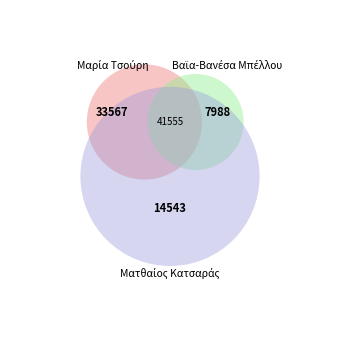

To the nearest percent, what is the average slice percentage?

33%